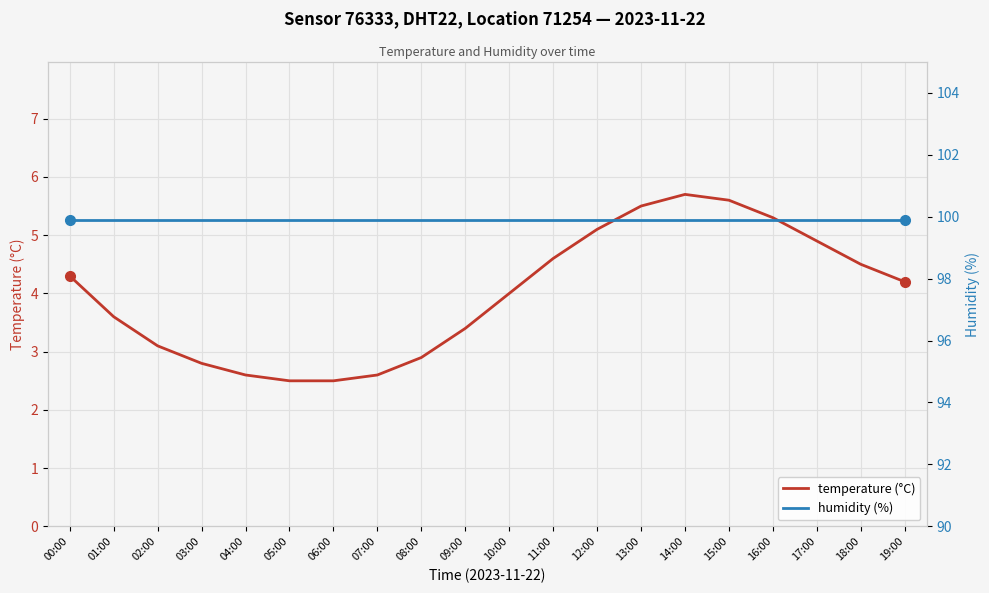

Between 09:00 and 15:00, which series saw the biggest shift?

temperature (°C)